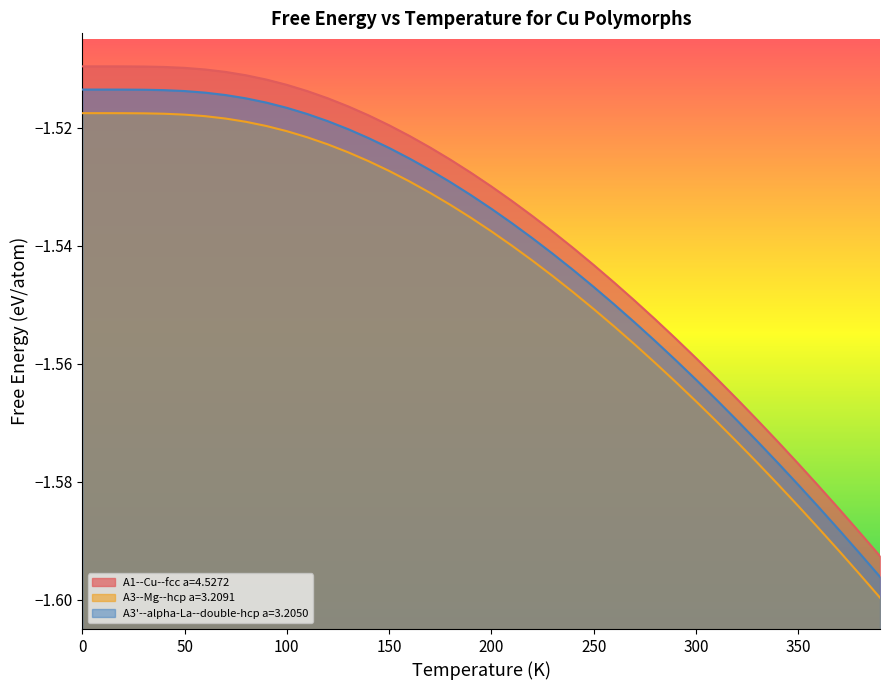

What is the sum of the A3--Mg--hcp a=3.2091 values at 350 and 300?

-3.2